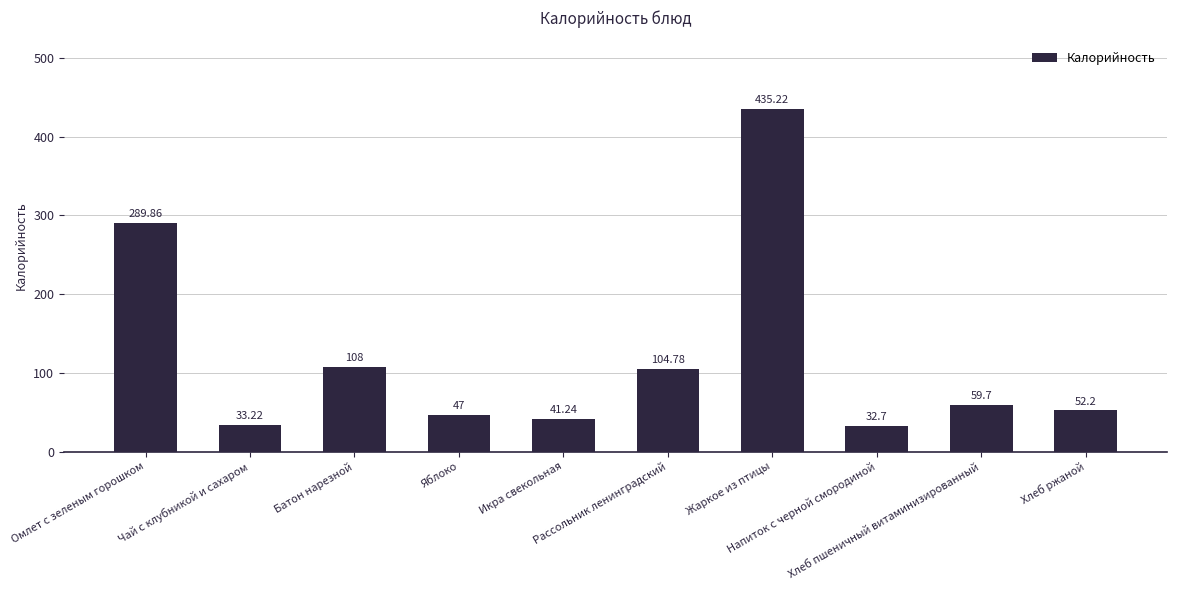

Count the number of categories in the chart.

10